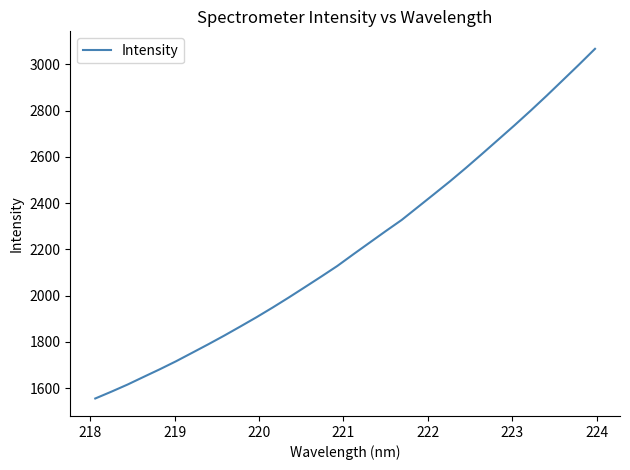

Does the chart display data point markers on the line(s)?

No